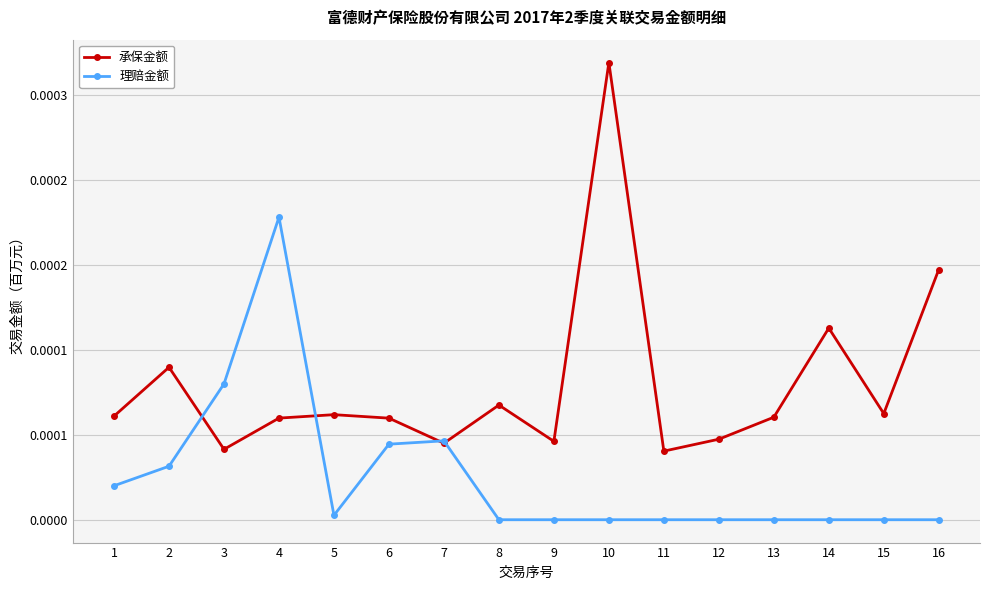

Is the value of 承保金额 at 8 greater than the value of 理赔金额 at 12?

Yes